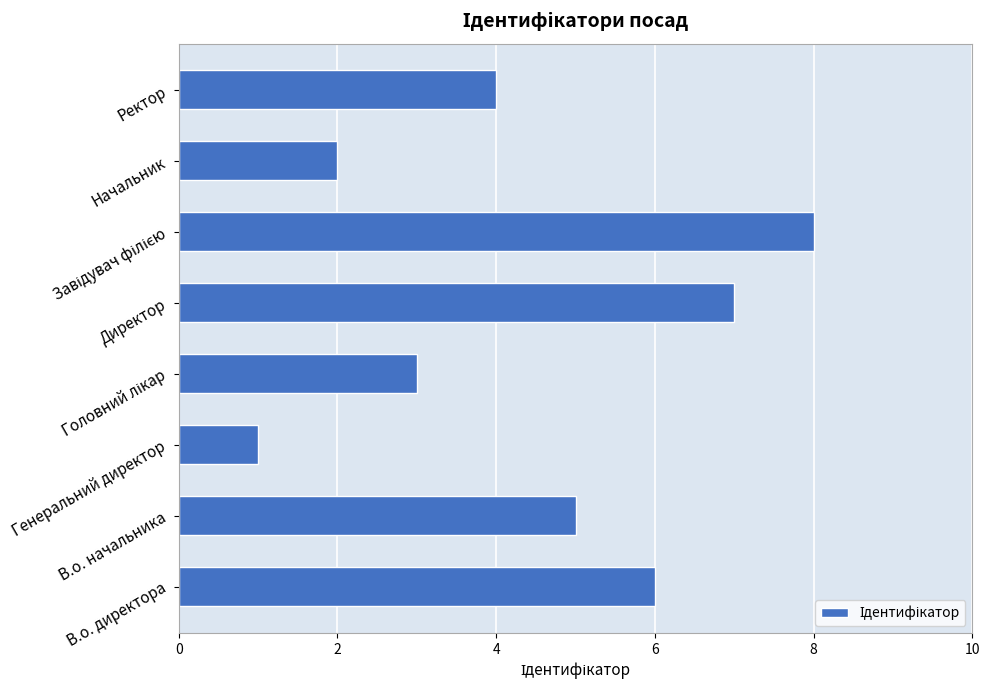

What is the maximum value shown in the chart?

8